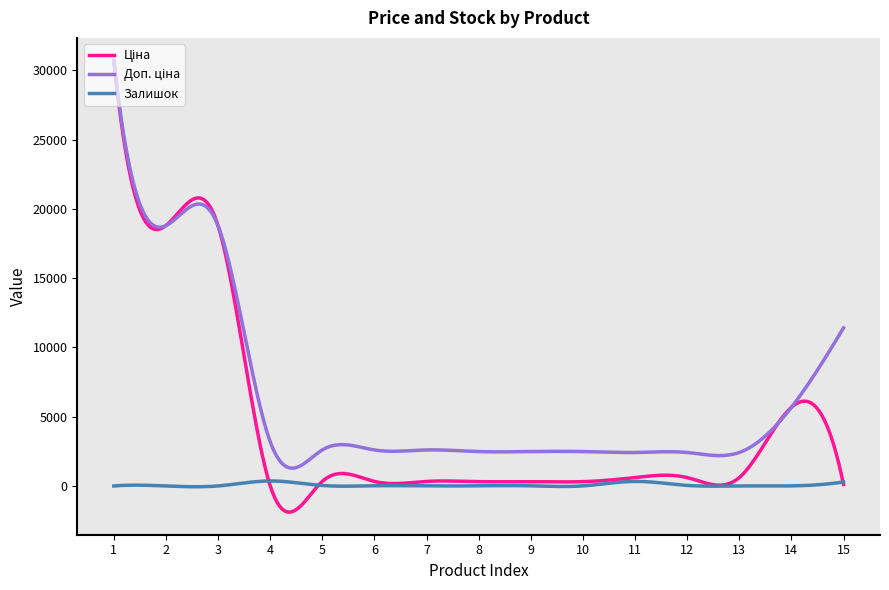

What is the smallest value displayed?

-1890.7